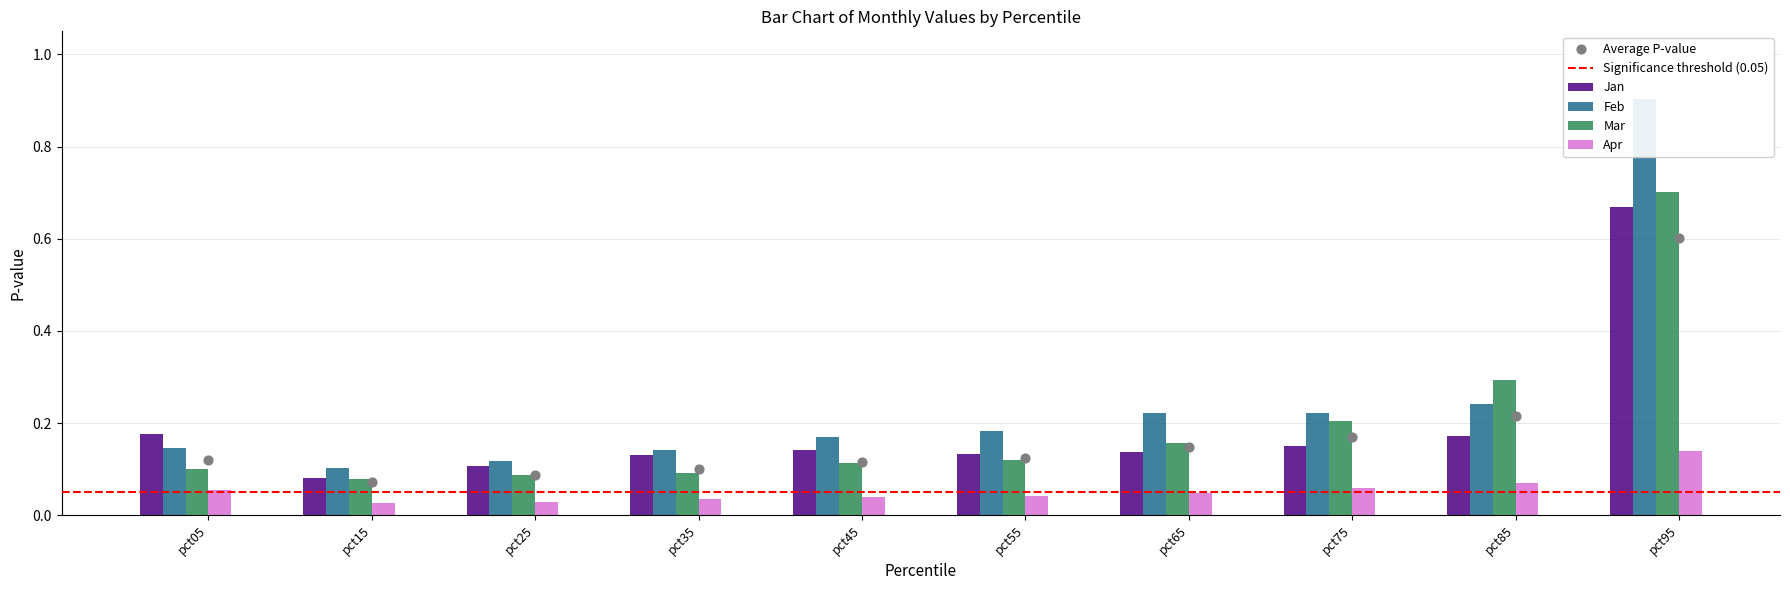

What is the total value across all series at pct65?

0.7